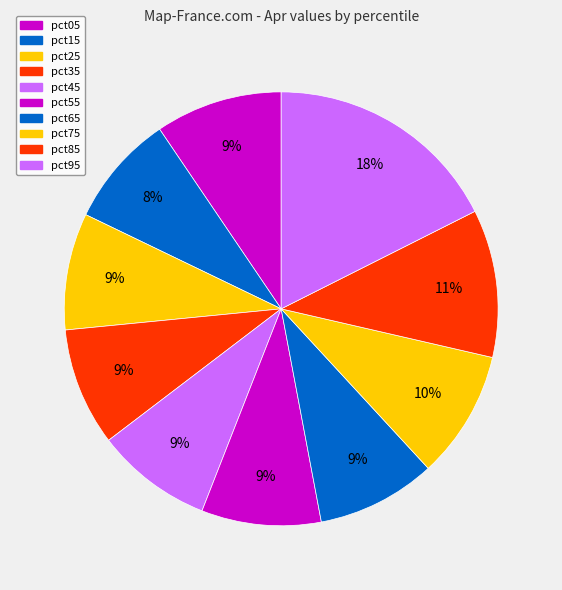

The pct35 slice represents 22% of the pie. True or false?

False